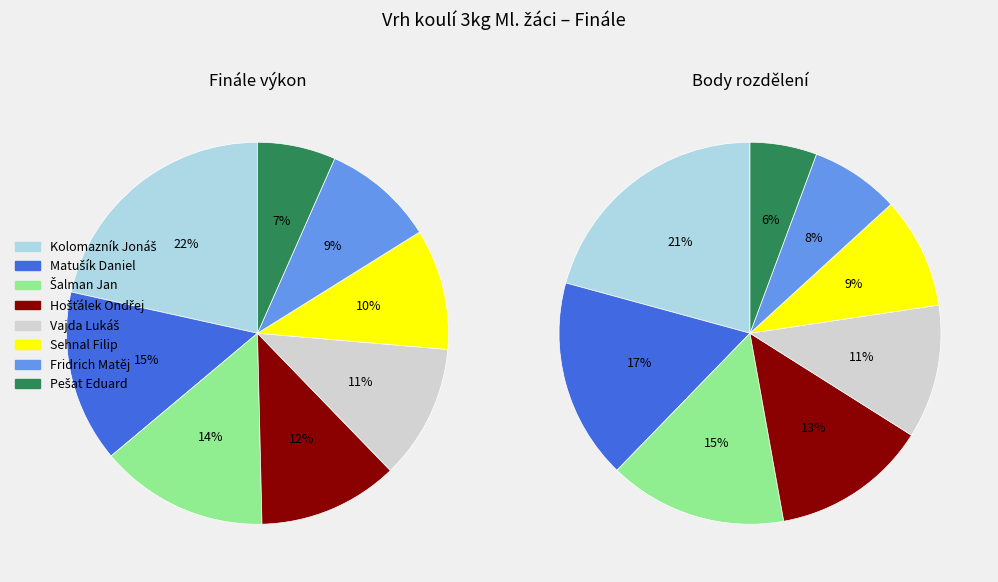

To the nearest percent, what is the combined percentage of Matušík Daniel and Šalman Jan?

29%